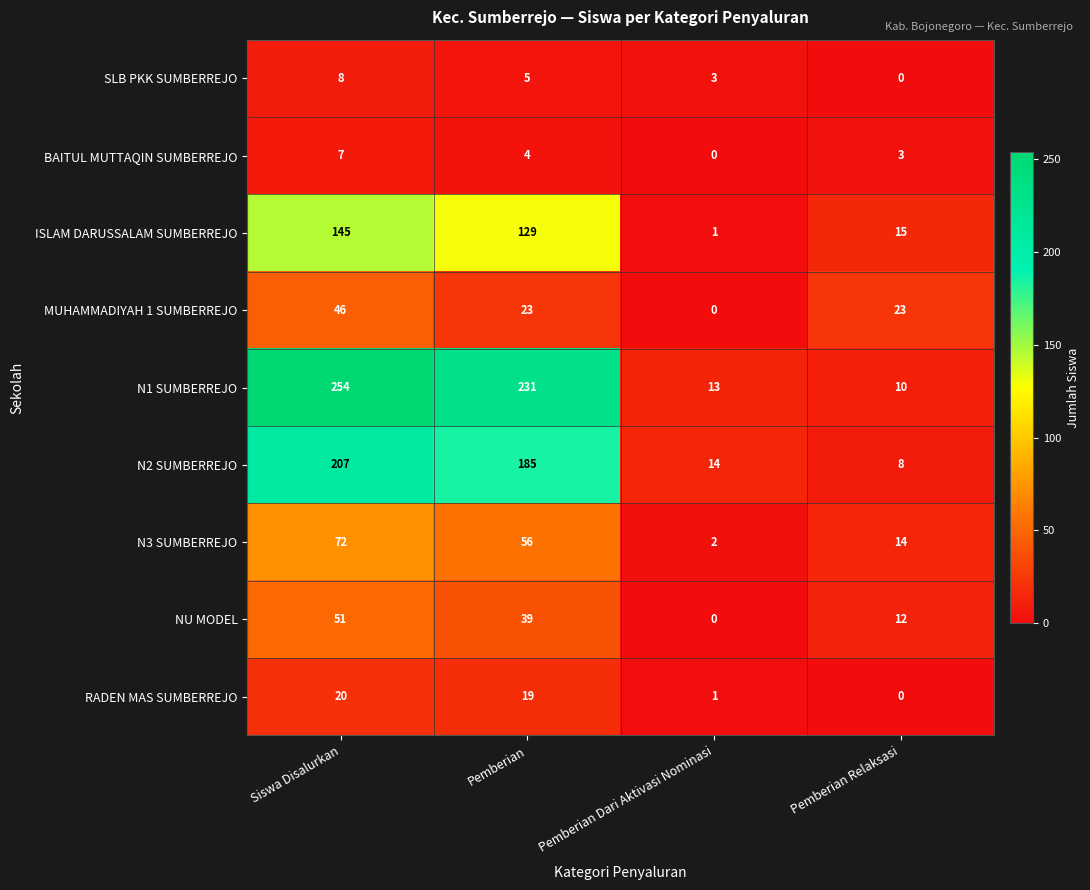

What is the approximate value of SLB PKK SUMBERREJO at Pemberian?

5